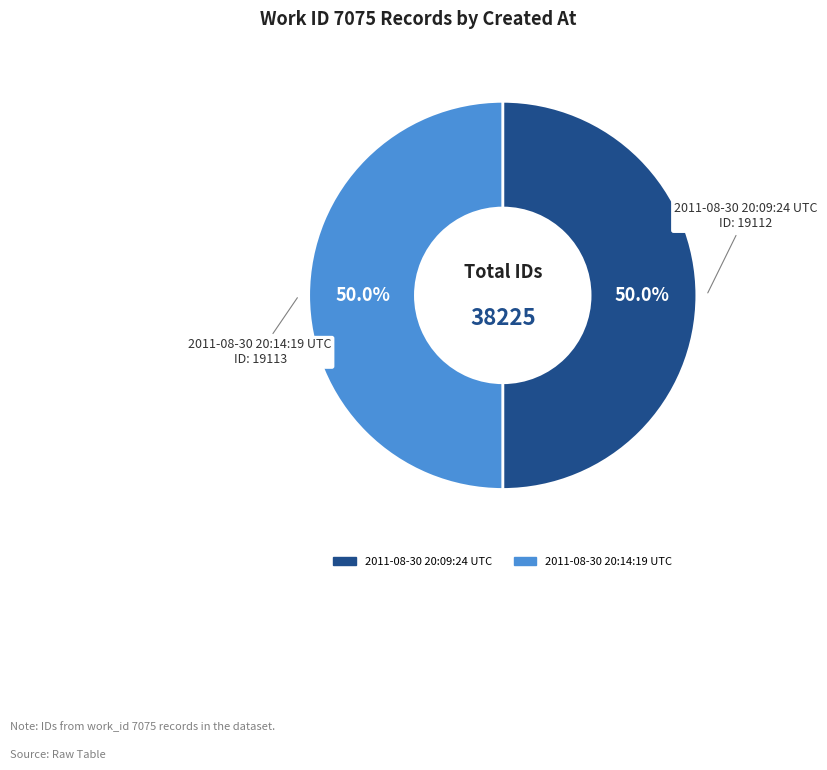

To the nearest percent, what percentage of the pie is 2011-08-30 20:14:19 UTC?

50%